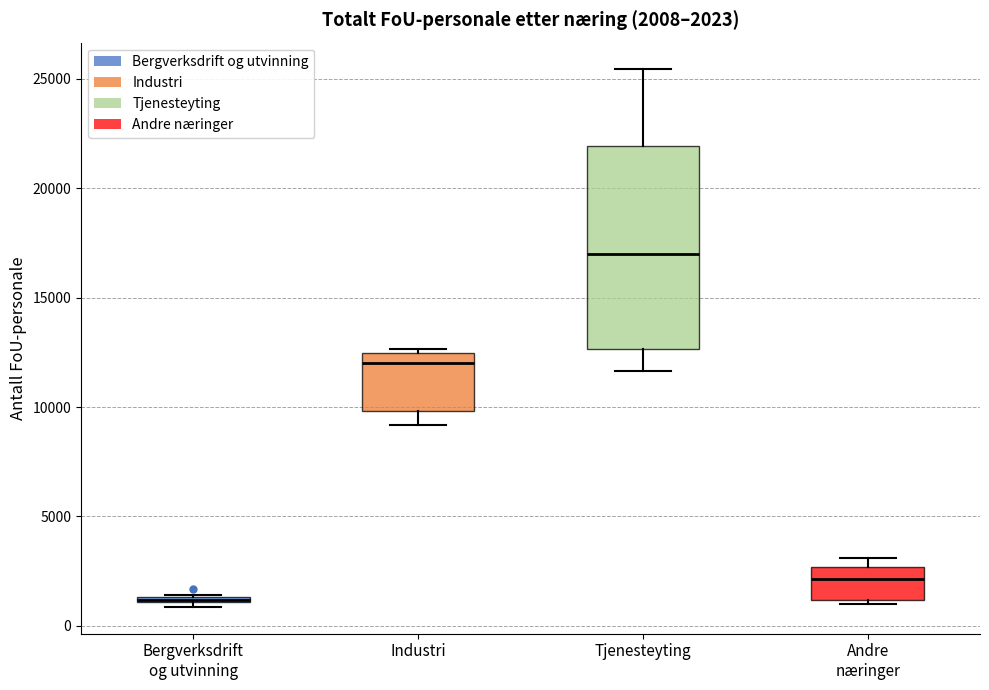

Comparing the boxes themselves (not the whiskers), which one is the tallest?

Tjenesteyting